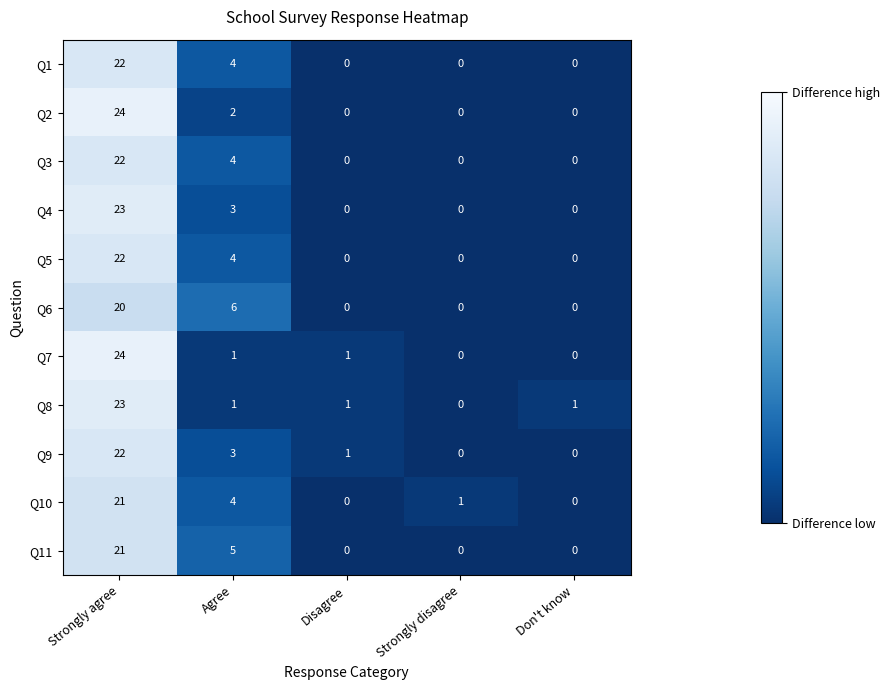

The Q6 series shows -14 at Disagree. True or false?

False